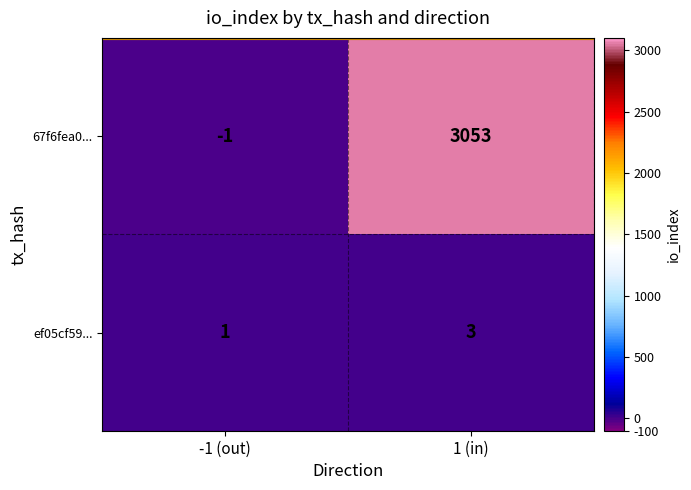

How many categories are shown in the chart?

2